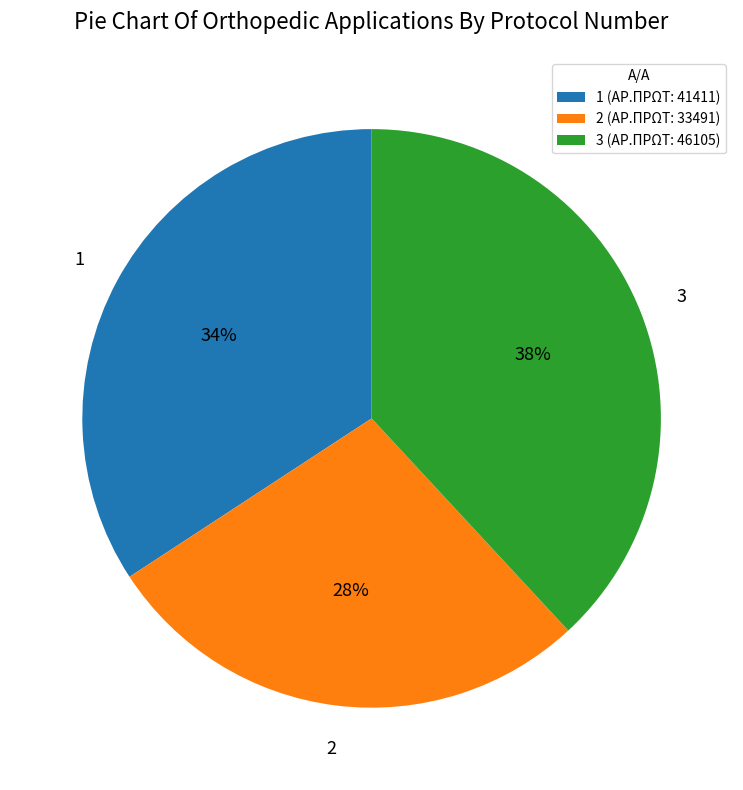

Rank the categories by value from lowest to highest.

2, 1, 3